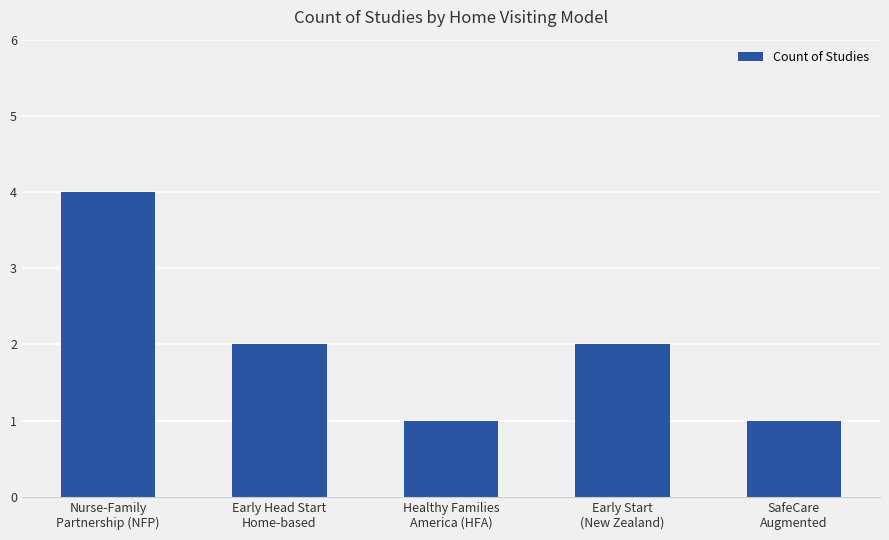

What is the value of the 5th bar from the left?

1